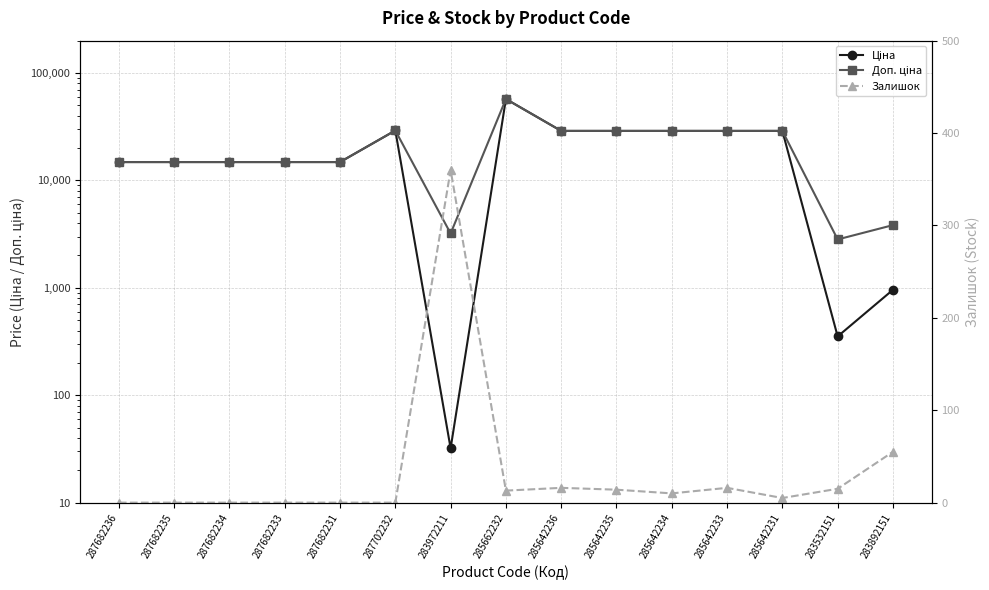

At which category does the chart reach its minimum across all series?

287682236